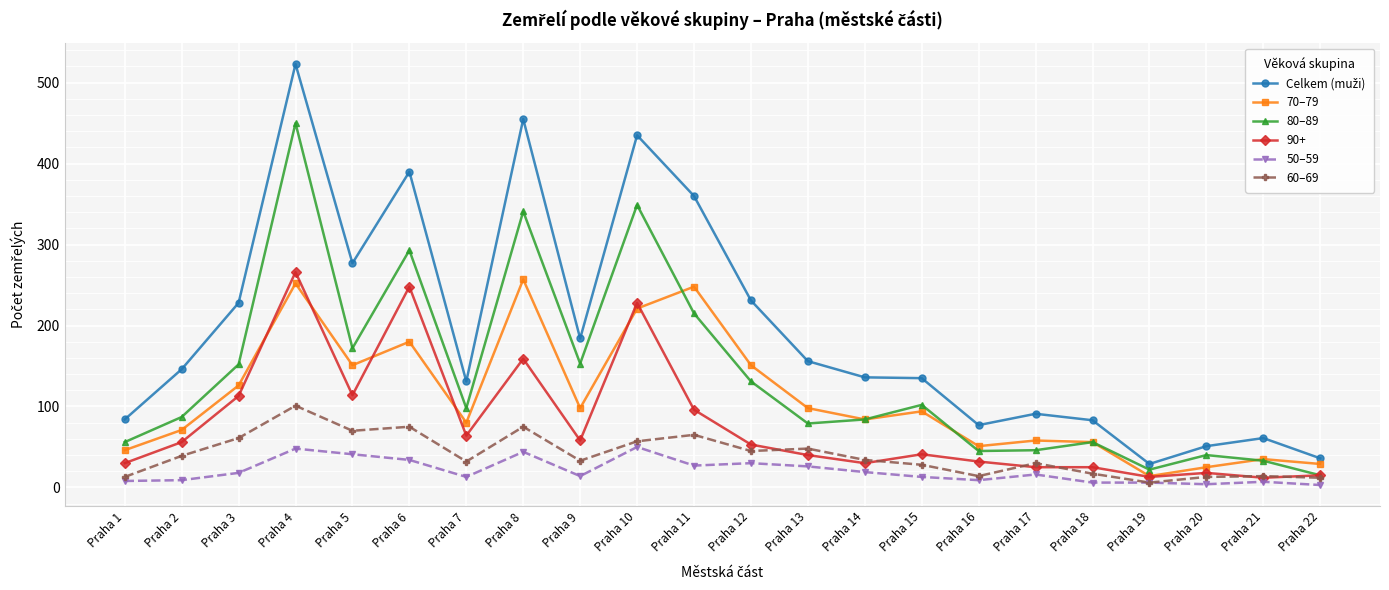

What is the maximum value shown in the chart?

523